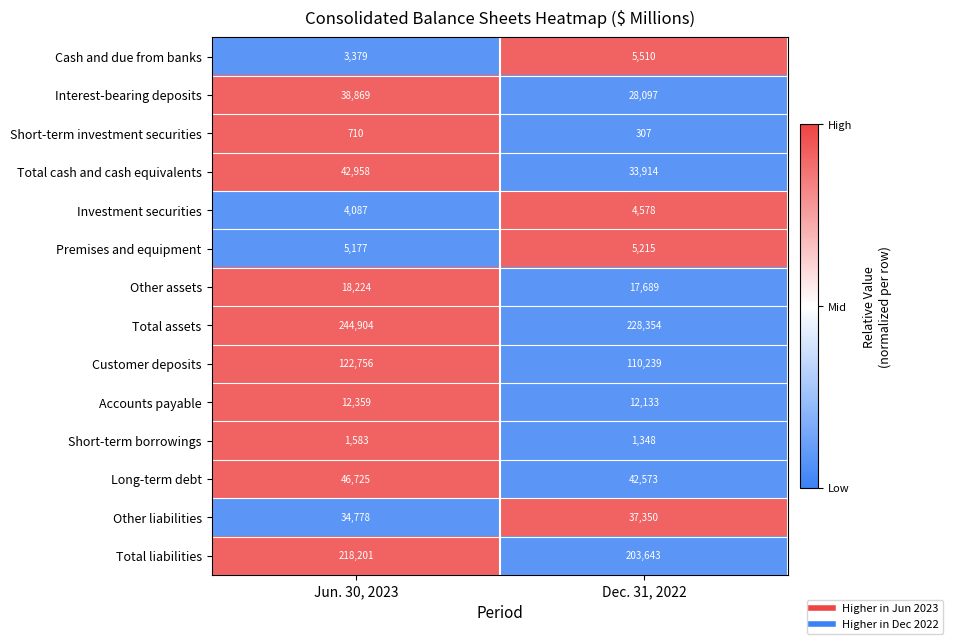

What is the maximum value shown in the chart?

244904